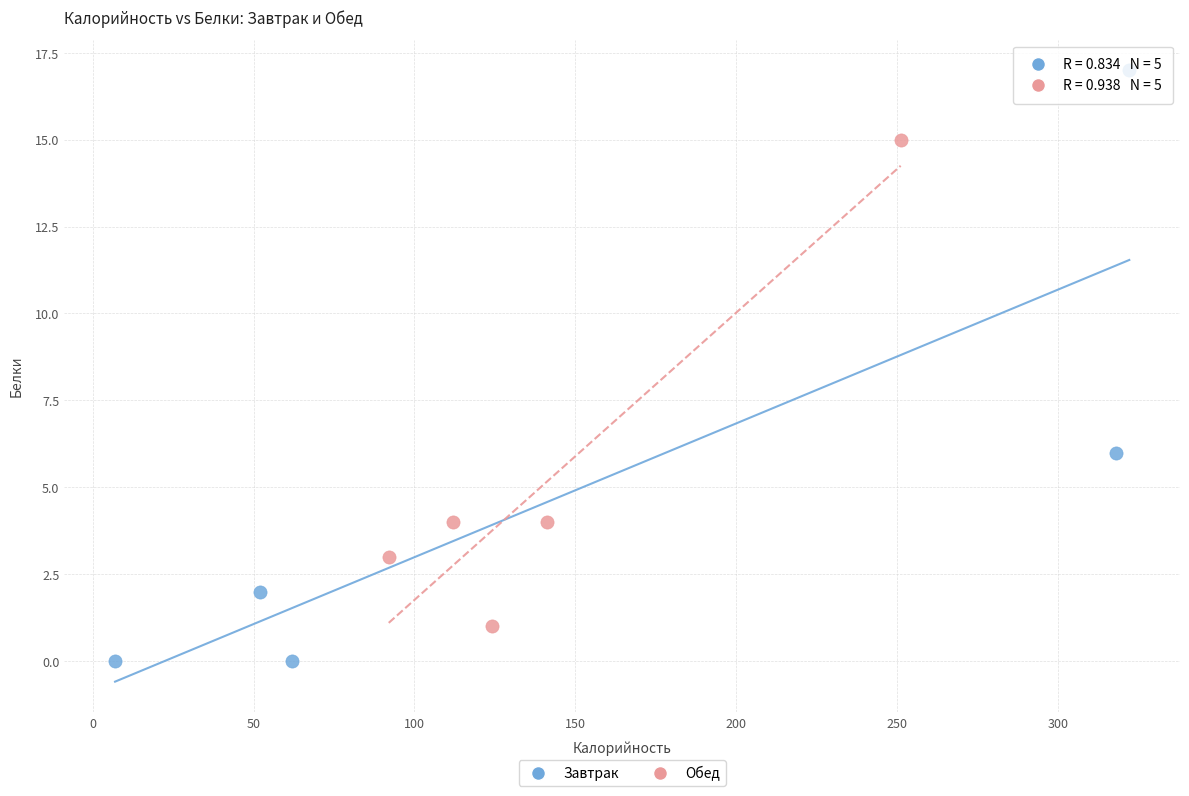

Which series contains the lowest Y value?

Завтрак